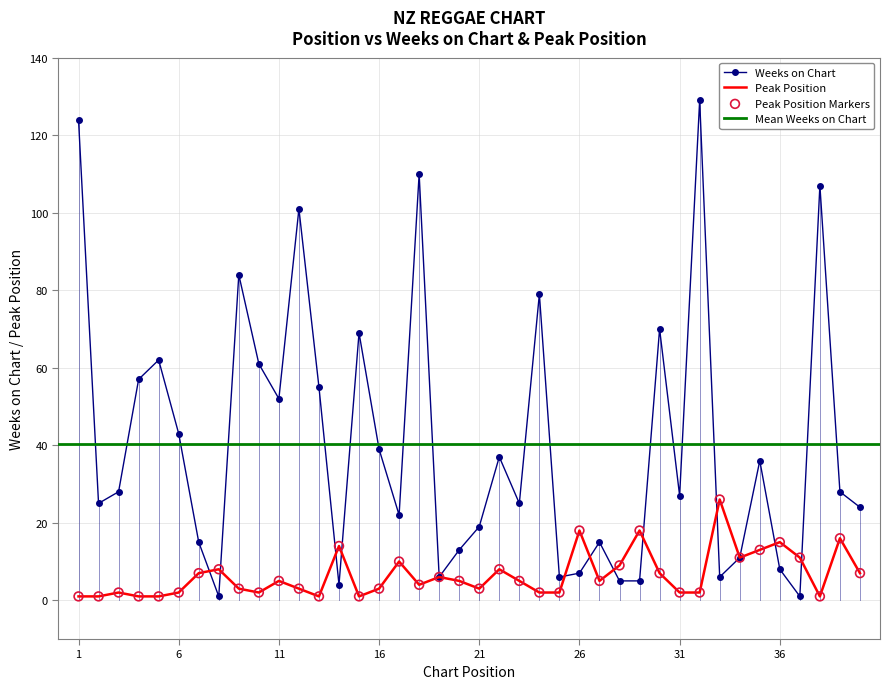

Is the value of Peak Position at 1 greater than the value of Weeks on Chart at 17?

No